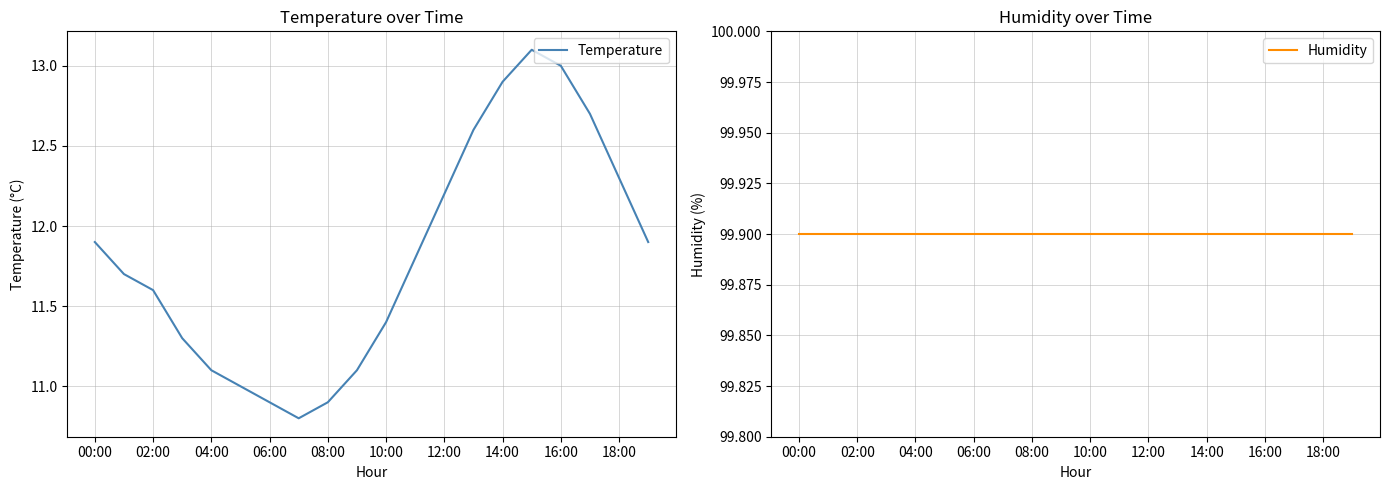

Is it true that Temperature equals 5.8 at 00:00?

False